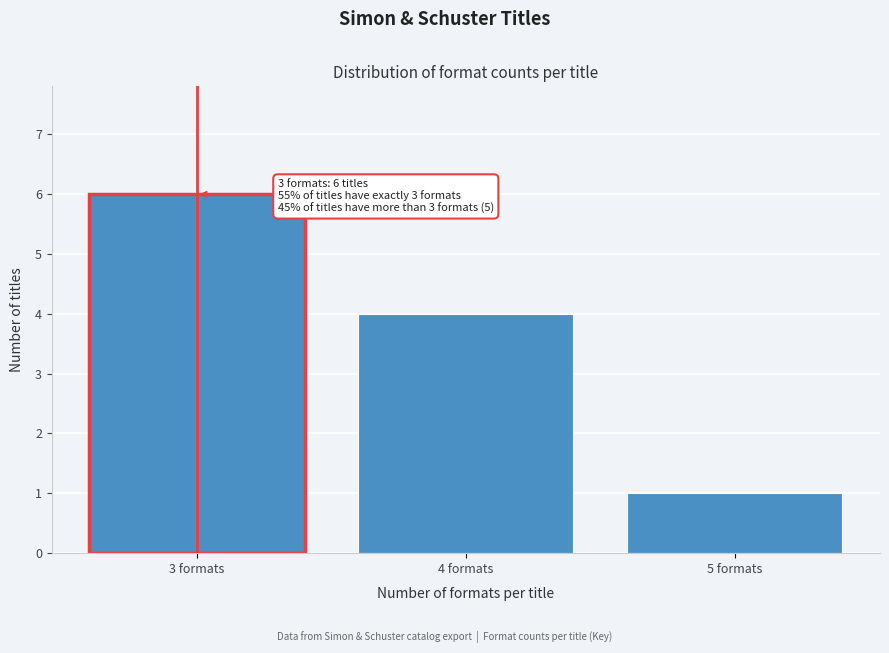

Reading left to right, list all the values displayed in this chart.

3 formats=6	4 formats=4	5 formats=1